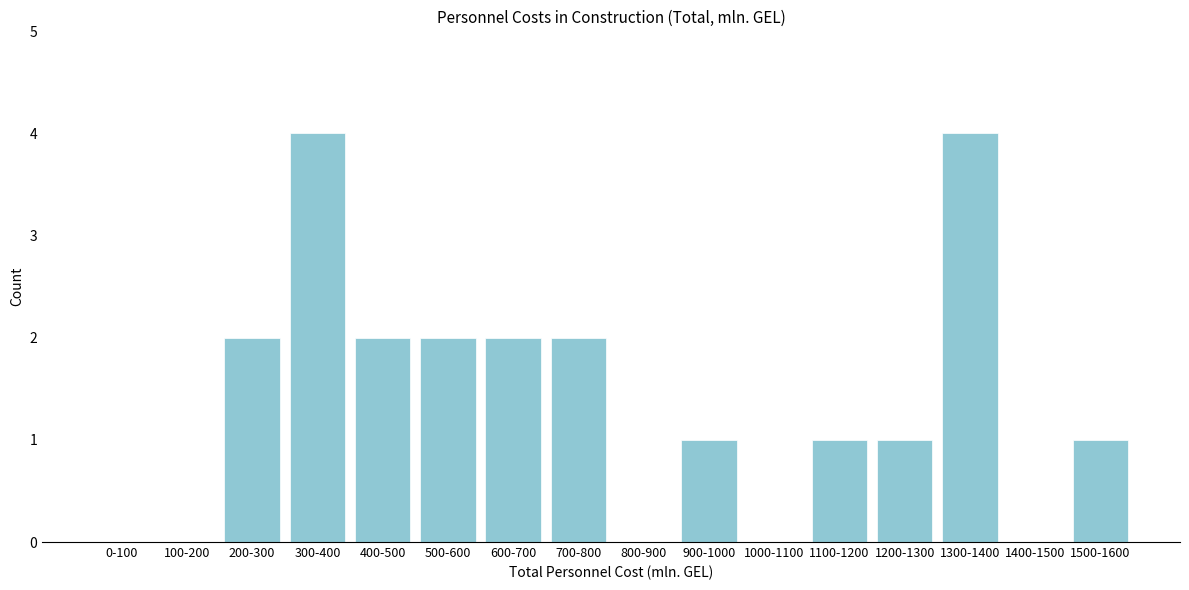

Reading left to right, extract all data points from this chart.

0-100=0	100-200=0	200-300=2	300-400=4	400-500=2	500-600=2	600-700=2	700-800=2	800-900=0	900-1000=1	1000-1100=0	1100-1200=1	1200-1300=1	1300-1400=4	1400-1500=0	1500-1600=1